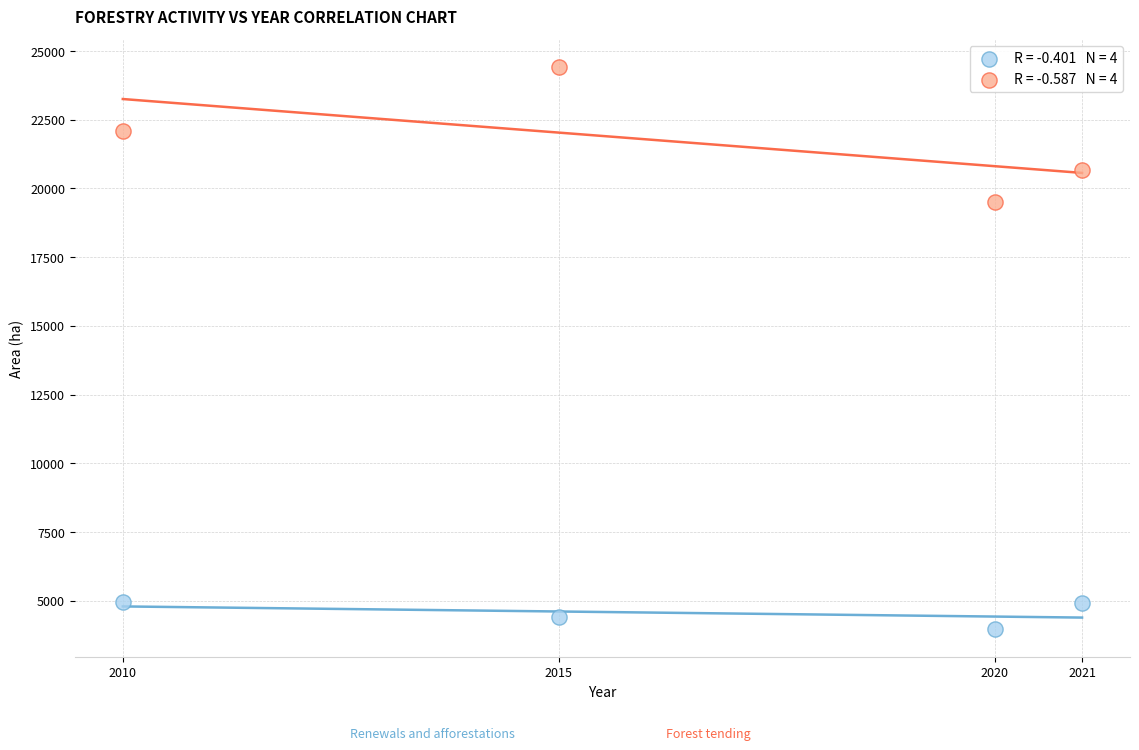

Across all data points, what is the range of X values (max minus min)?

11.0